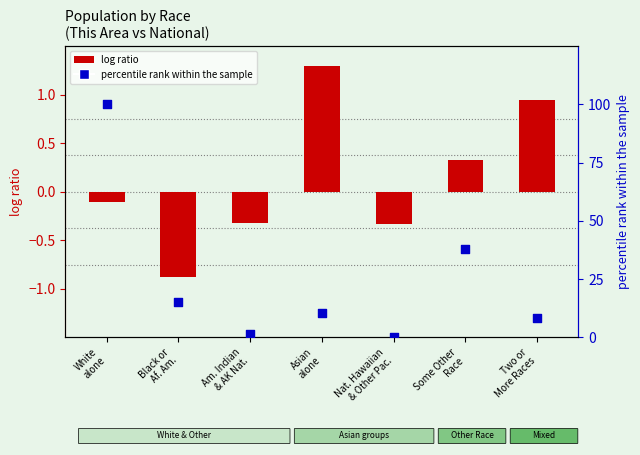

Which series has the largest Y range (max minus min)?

percentile rank within the sample